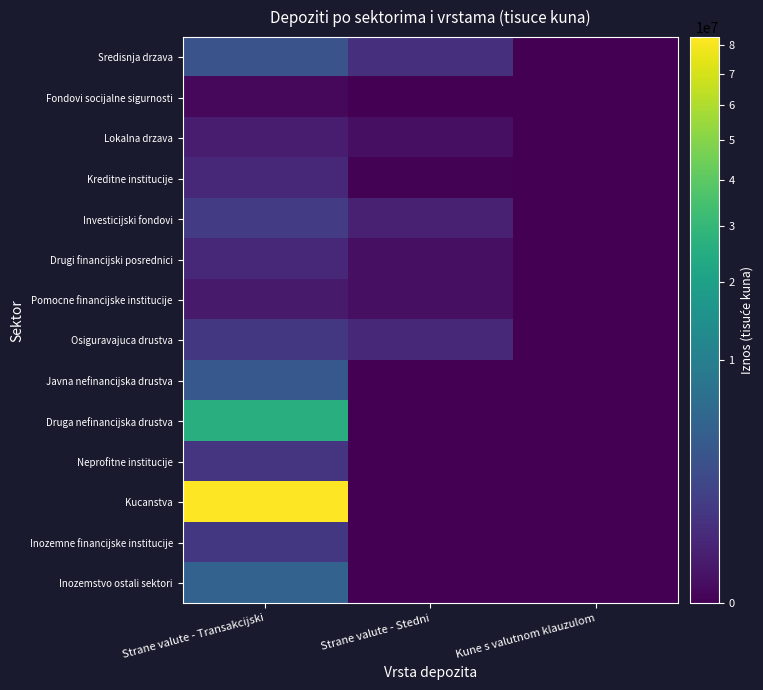

At Strane valute - Stedni, list the series in order from largest to smallest.

Sredisnja drzava, Osiguravajuca drustva, Investicijski fondovi, Lokalna drzava, Drugi financijski posrednici, Pomocne financijske institucije, Kreditne institucije, Fondovi socijalne sigurnosti, Javna nefinancijska drustva, Druga nefinancijska drustva, Neprofitne institucije, Kucanstva, Inozemne financijske institucije, Inozemstvo ostali sektori